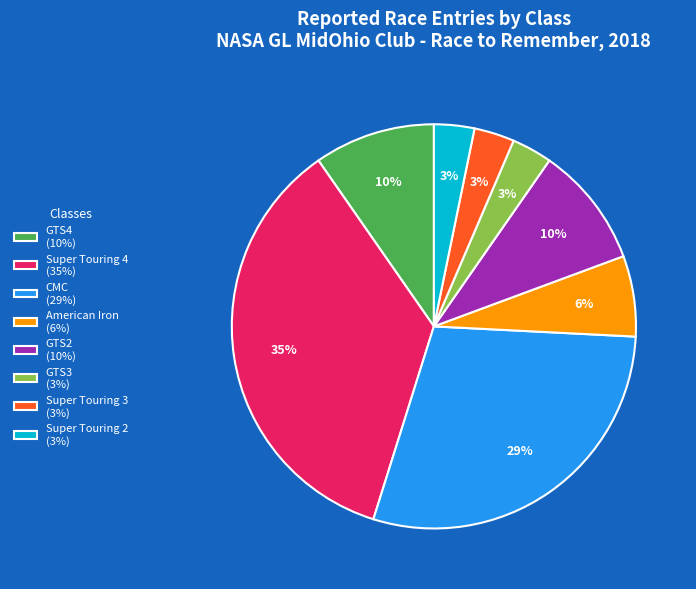

Do GTS4 (10%) and Super Touring 2 (3%) together represent more than half of the pie?

No